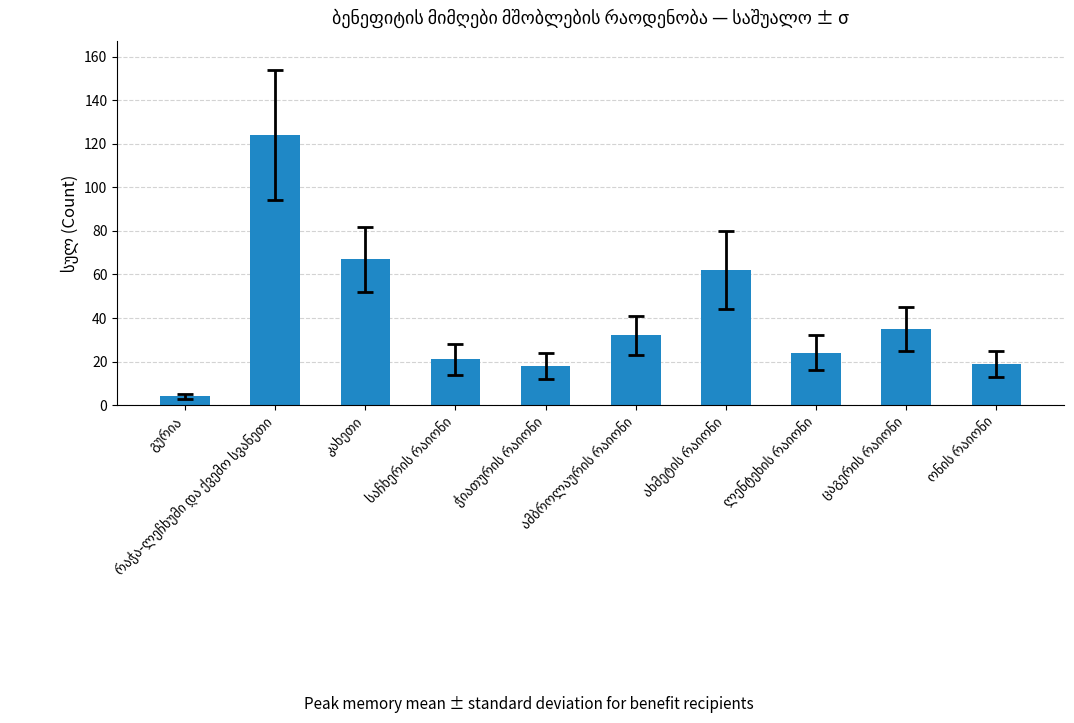

Reading left to right, transcribe all the data shown in this chart.

4	124	67	21	18	32	62	24	35	19